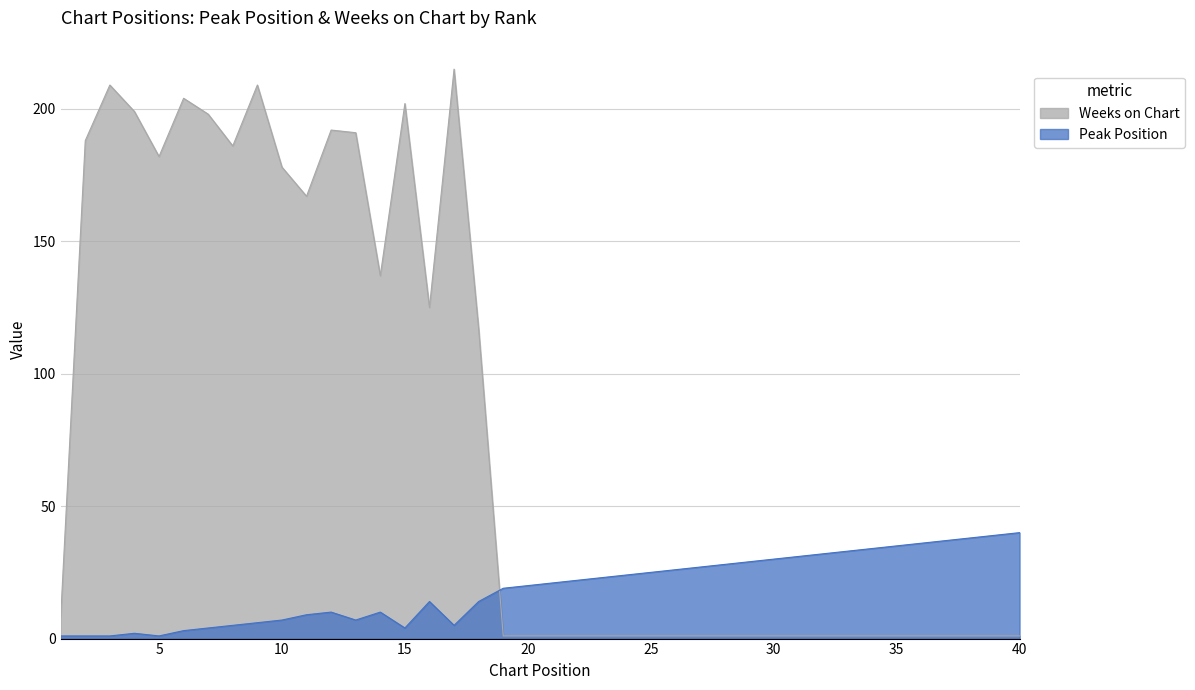

What is the maximum value for Weeks on Chart?

215